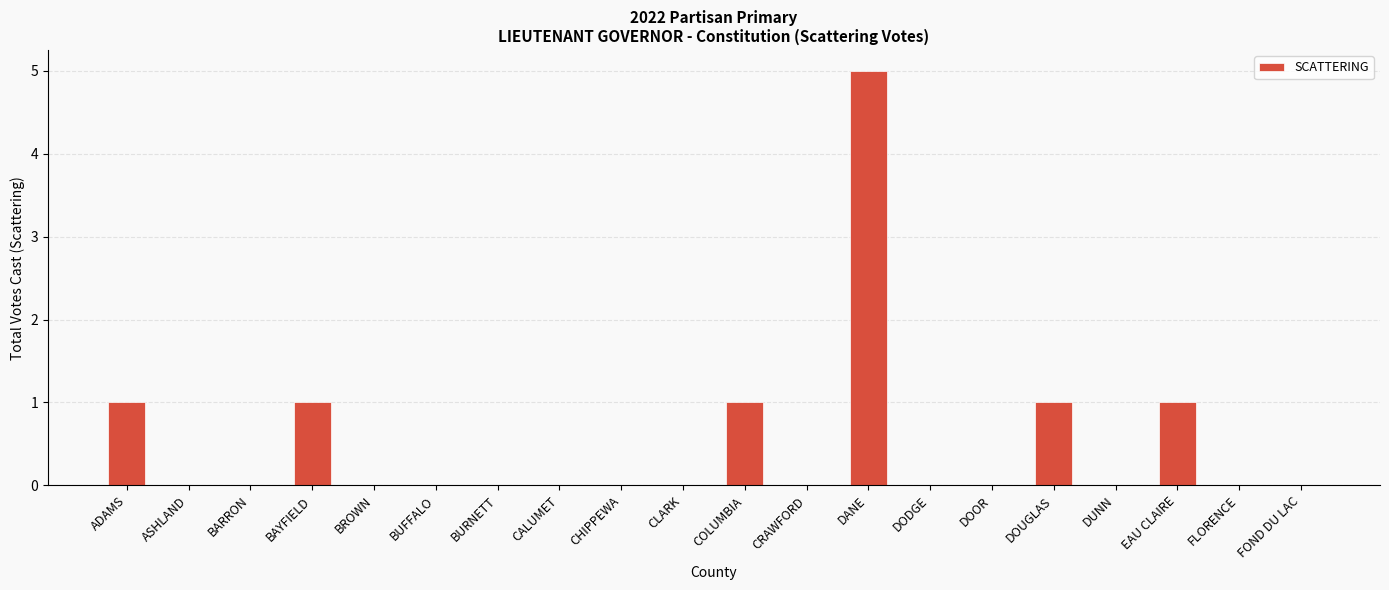

Reading right to left, list all the values displayed in this chart.

0	0	1	0	1	0	0	5	0	1	0	0	0	0	0	0	1	0	0	1